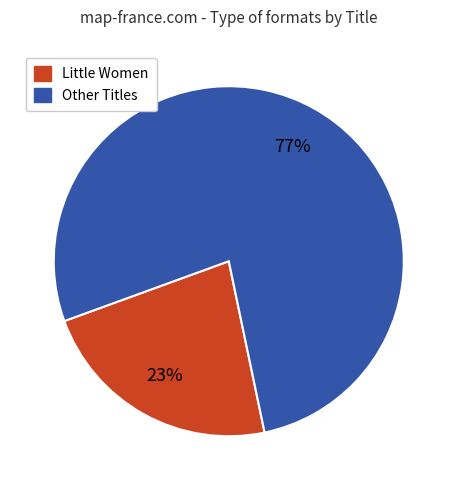

What percentage is the Other Titles slice, to the nearest percent?

77%